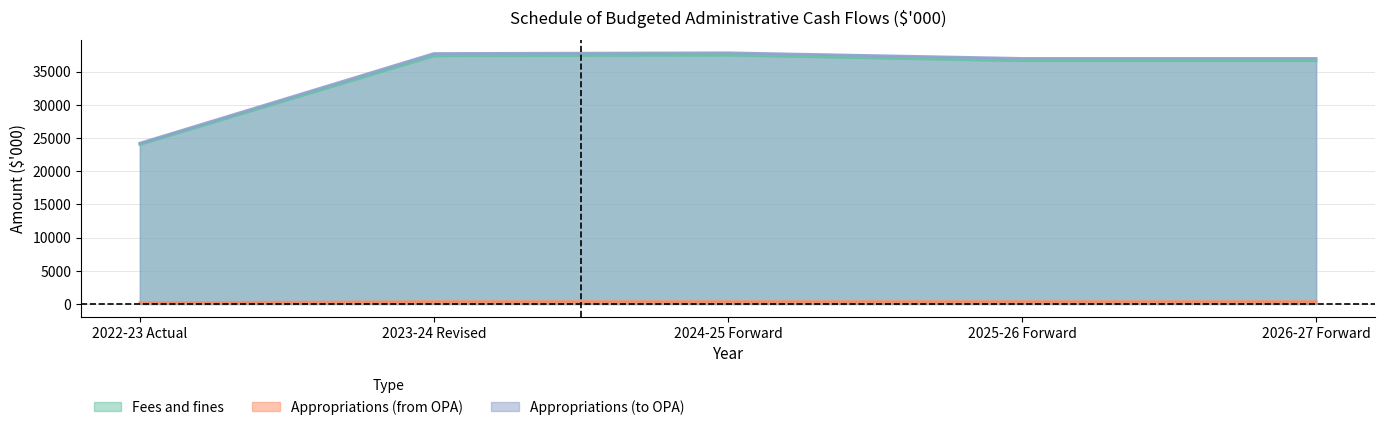

Reading left to right, transcribe all the data shown in this chart.

Fees and fines: 2022-23 Actual=24018	2023-24 Revised=37361	2024-25 Forward=37468	2025-26 Forward=36622	2026-27 Forward=36622
Appropriations (from OPA): 2022-23 Actual=197	2023-24 Revised=357	2024-25 Forward=357	2025-26 Forward=357	2026-27 Forward=357
Appropriations (to OPA): 2022-23 Actual=24215	2023-24 Revised=37718	2024-25 Forward=37825	2025-26 Forward=36979	2026-27 Forward=36979